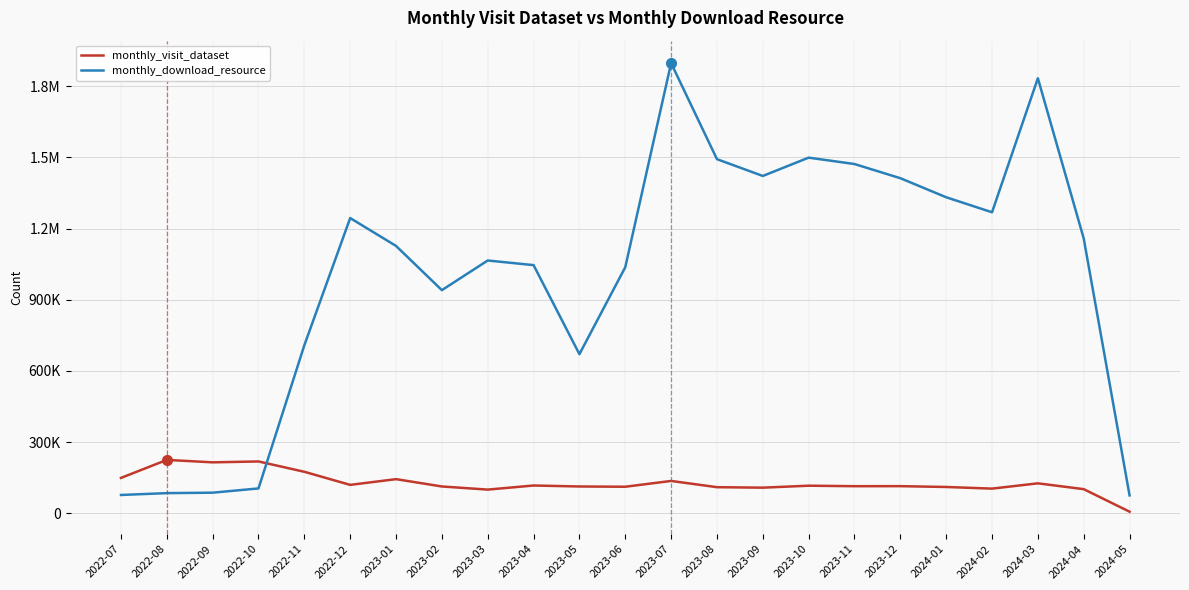

How many times do monthly_visit_dataset and monthly_download_resource cross each other?

1